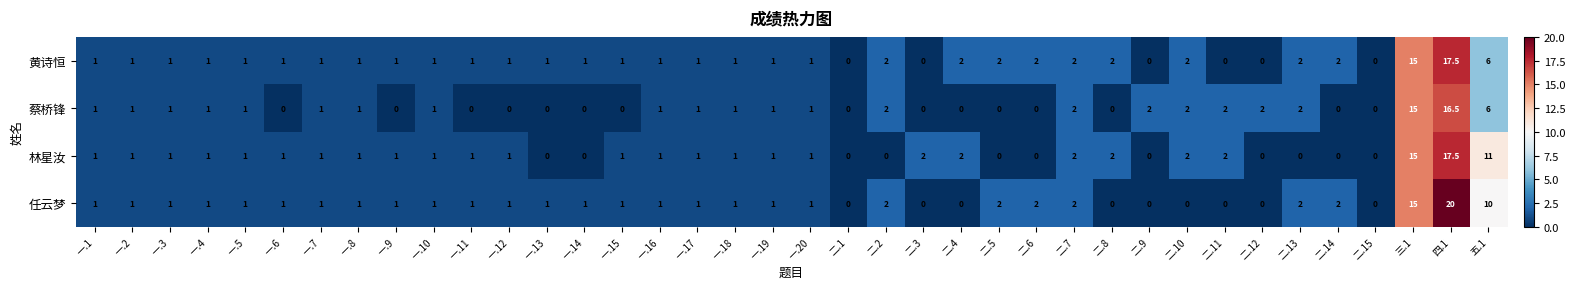

What is the difference between the maximum and minimum values in the 任云梦 series?

20.0